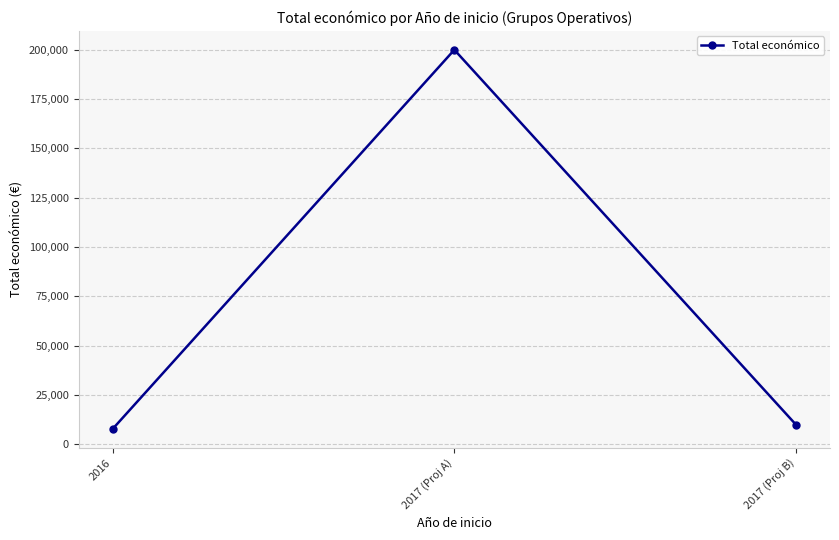

Reading left to right, what are all the values shown in this chart?

2016=7875	2017 (Proj A)=199983	2017 (Proj B)=10000